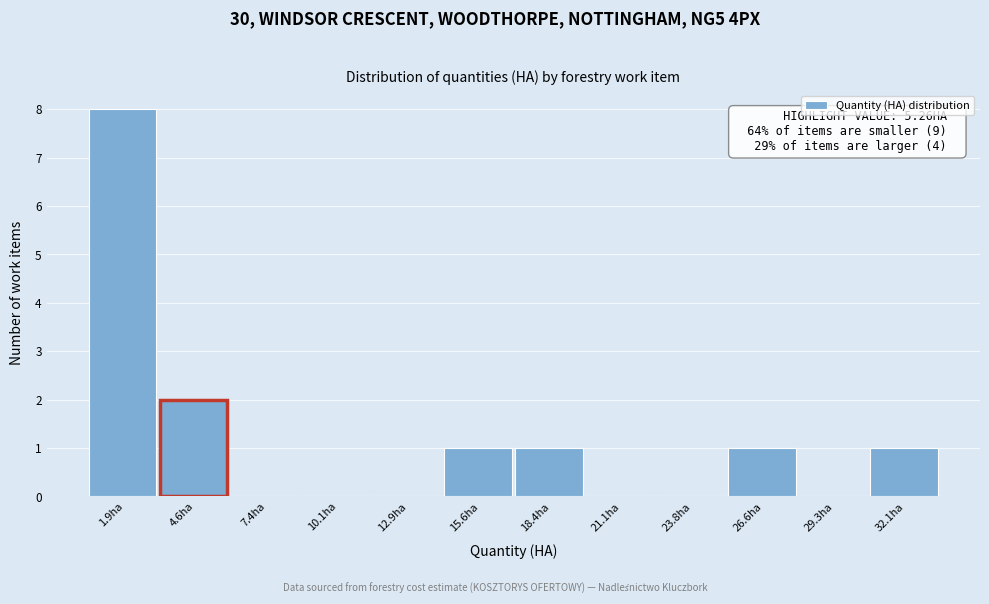

Reading left to right, what are all the values shown in this chart?

1.9ha=8	4.6ha=2	7.4ha=0	10.1ha=0	12.9ha=0	15.6ha=1	18.4ha=1	21.1ha=0	23.8ha=0	26.6ha=1	29.3ha=0	32.1ha=1